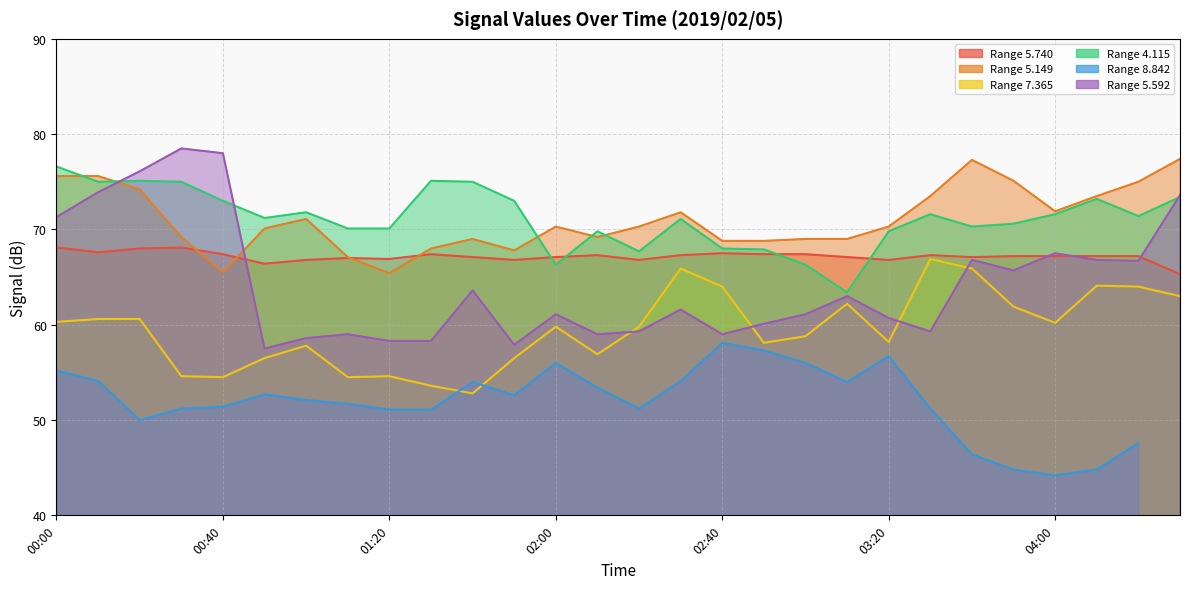

What is the sum of all 5.149 values?

1989.8